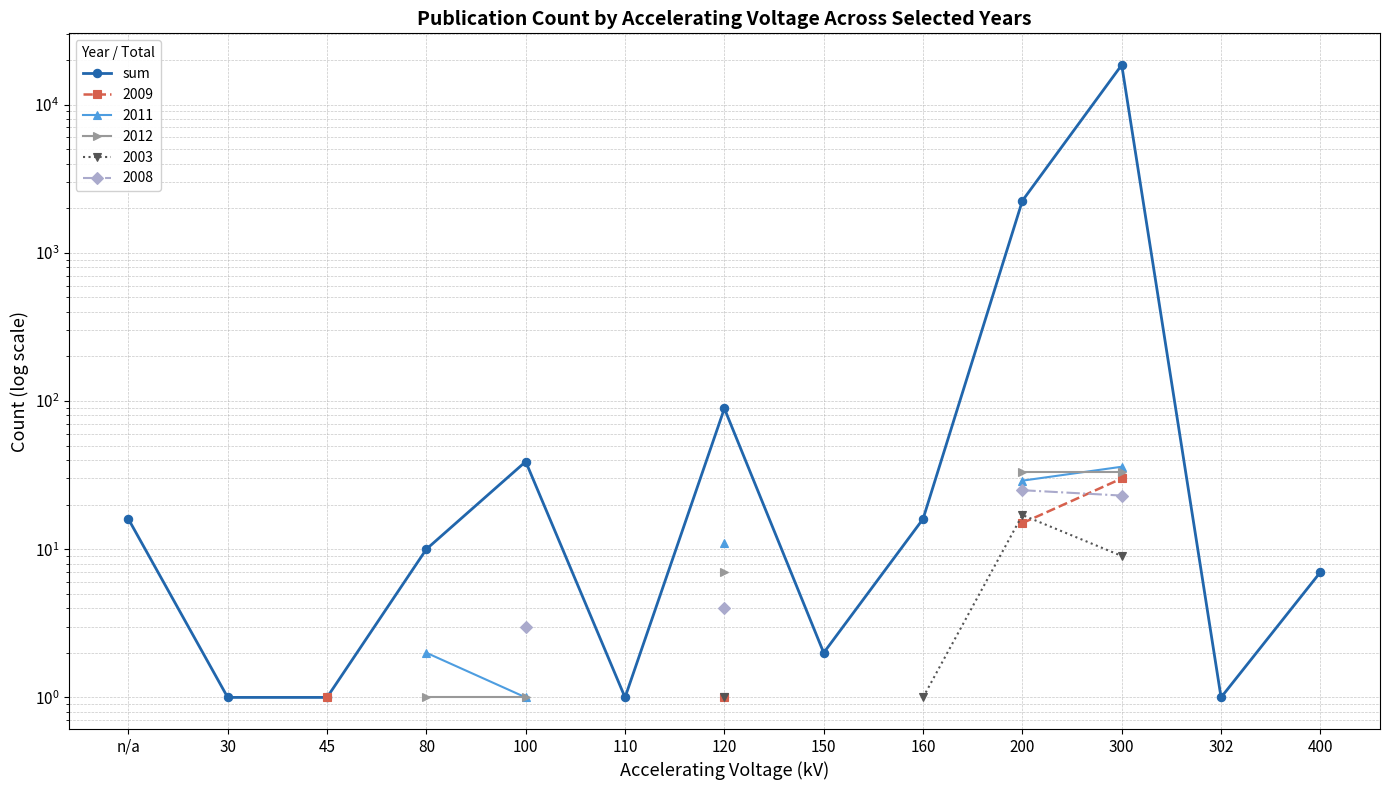

Reading left to right, transcribe all the data shown in this chart.

16	1	1	10	39	1	89	2	16	2244	18493	1	7